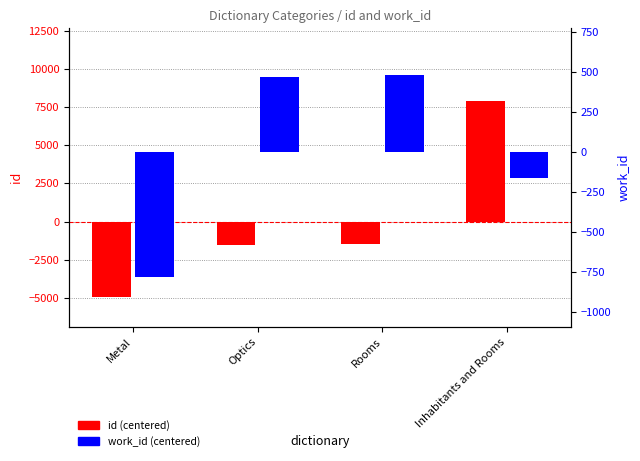

What is the spread (max minus min) of values at Inhabitants and Rooms?

8077.2